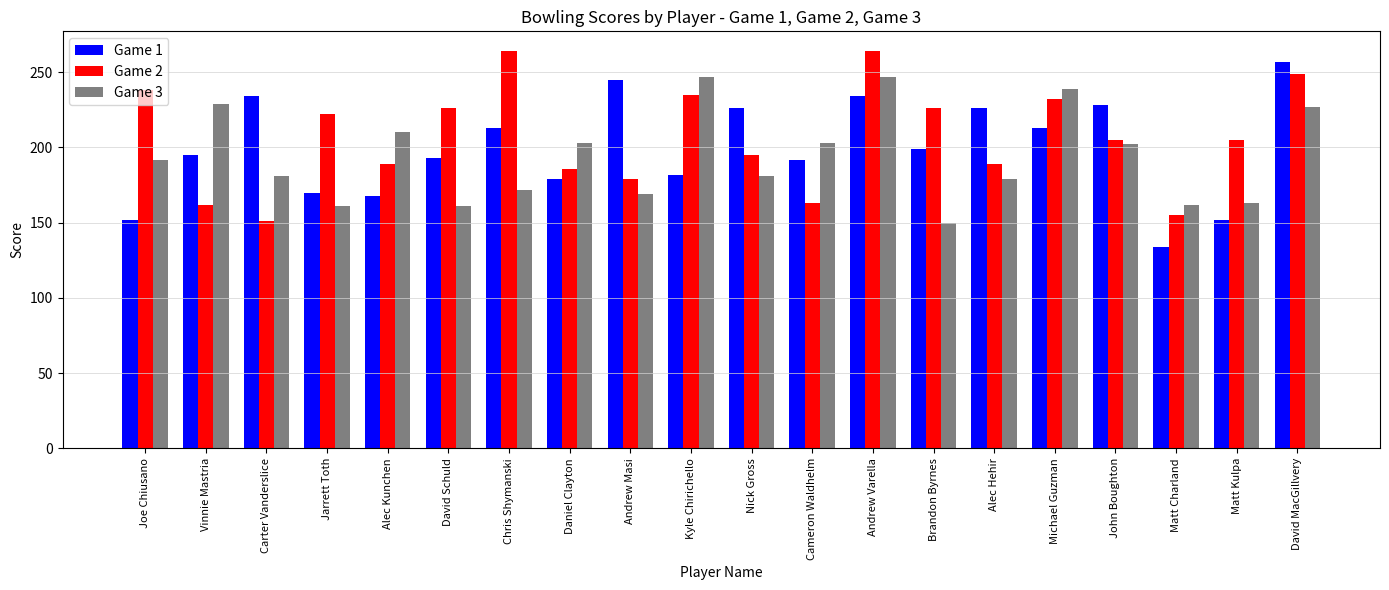

Is the value of Game 1 at Chris Shymanski greater than the value of Game 2 at Michael Guzman?

No